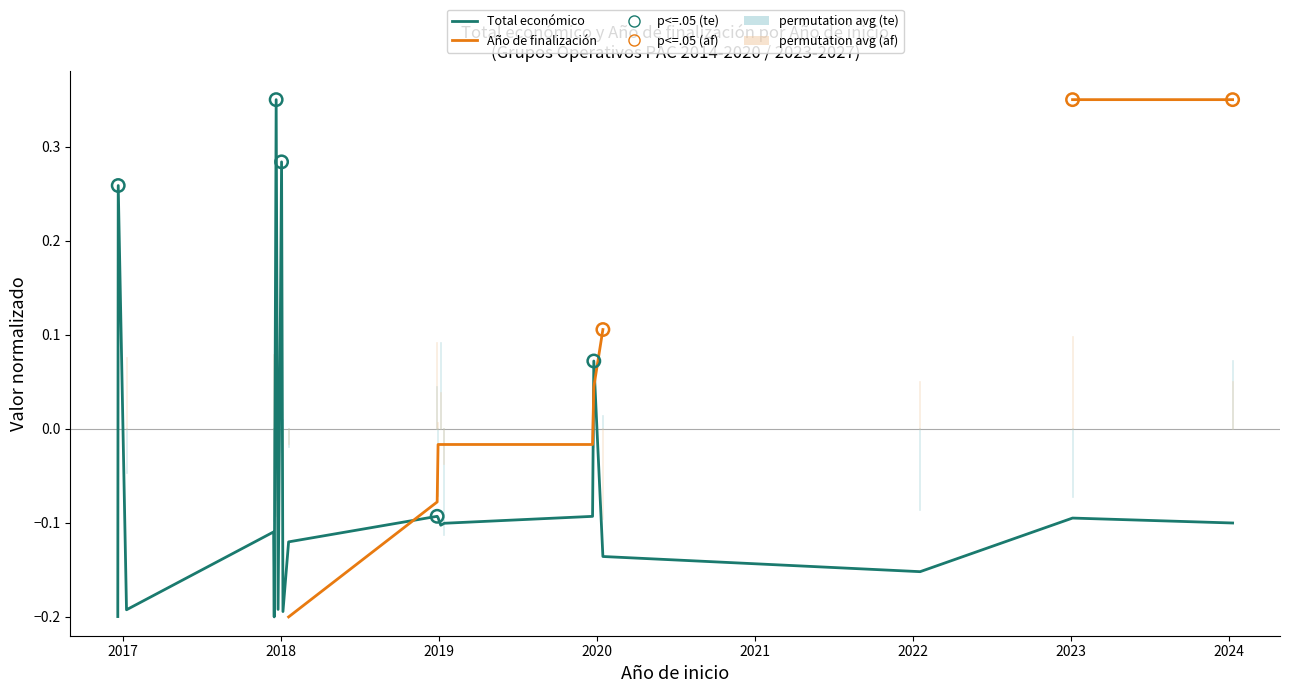

Which series reaches the maximum Y coordinate?

Total económico